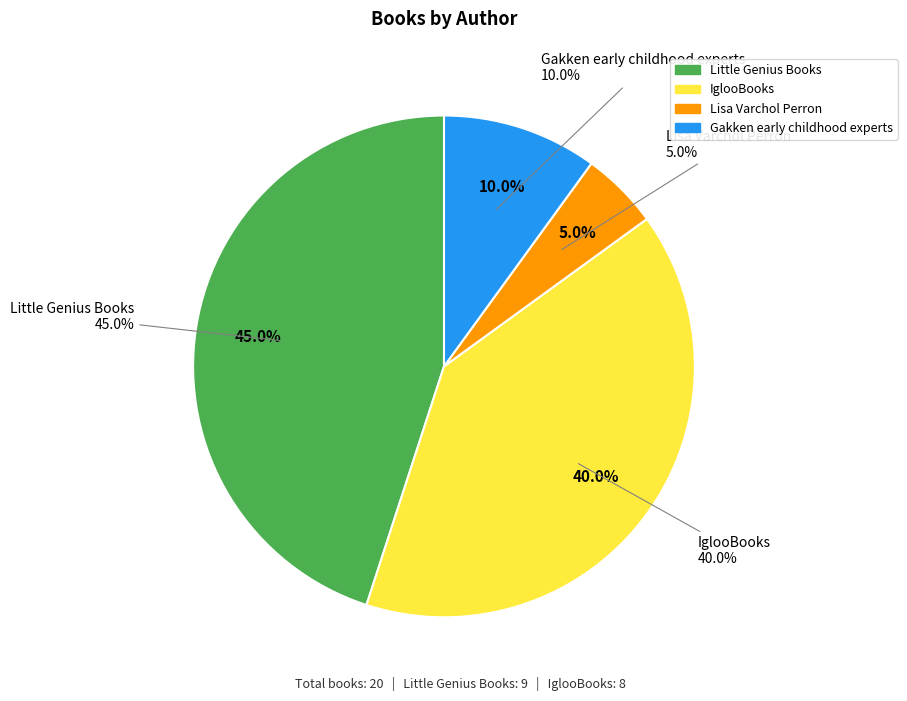

How many slices are in this pie chart?

4